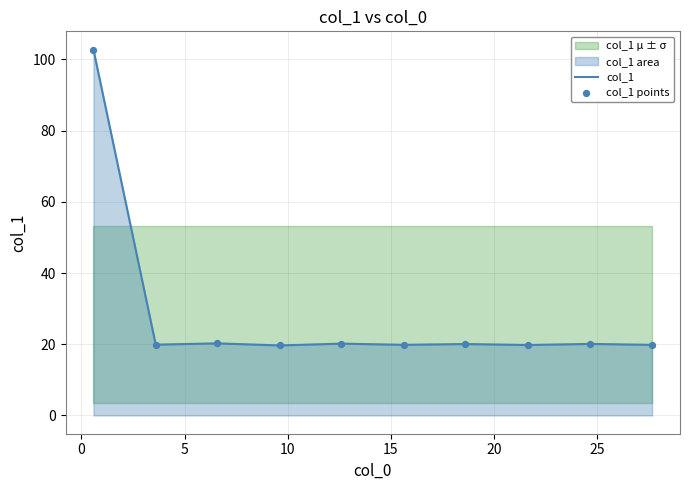

What is the maximum value for col_1?

102.7